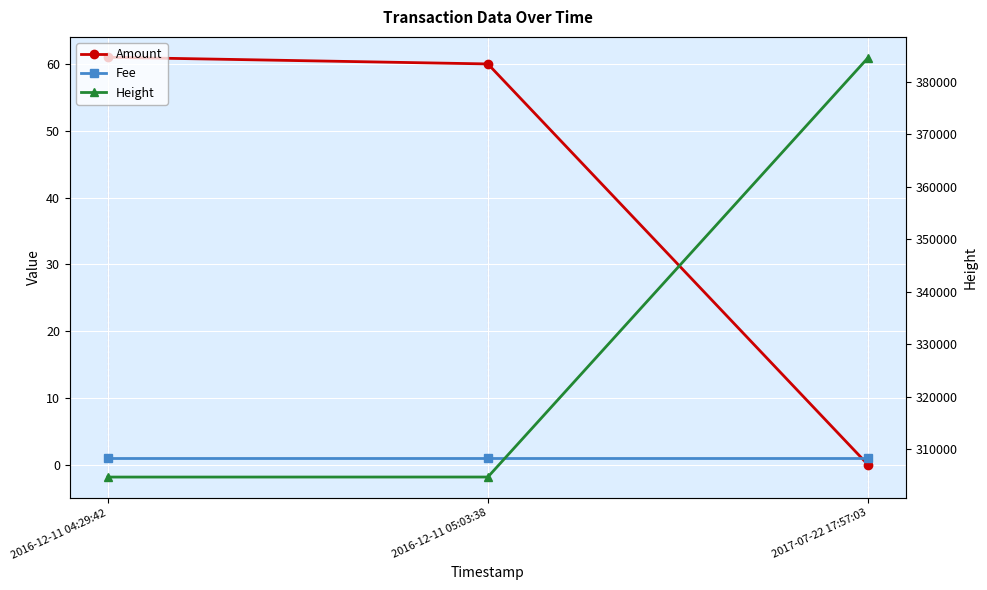

At how many categories does at least one series exceed 312311?

1